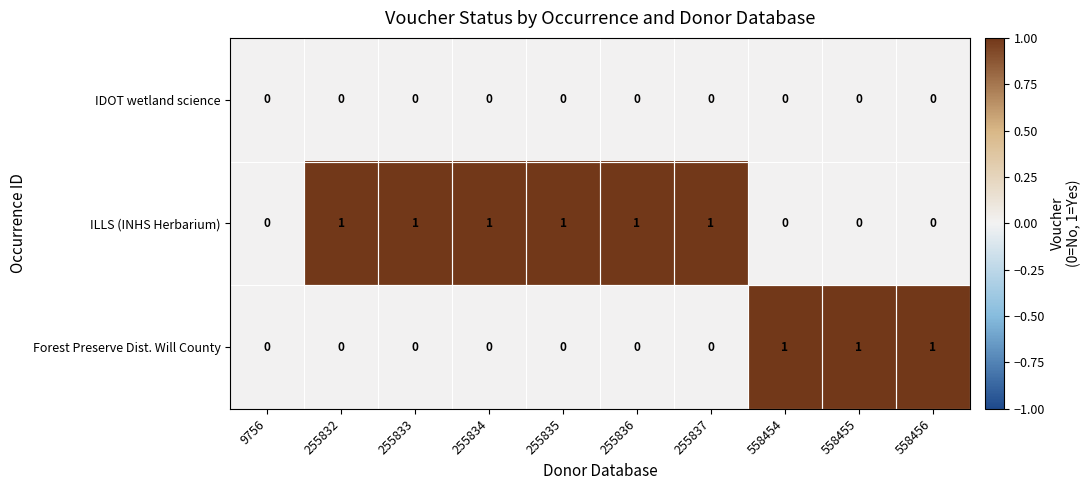

Which series has the largest total across all categories?

ILLS (INHS Herbarium)